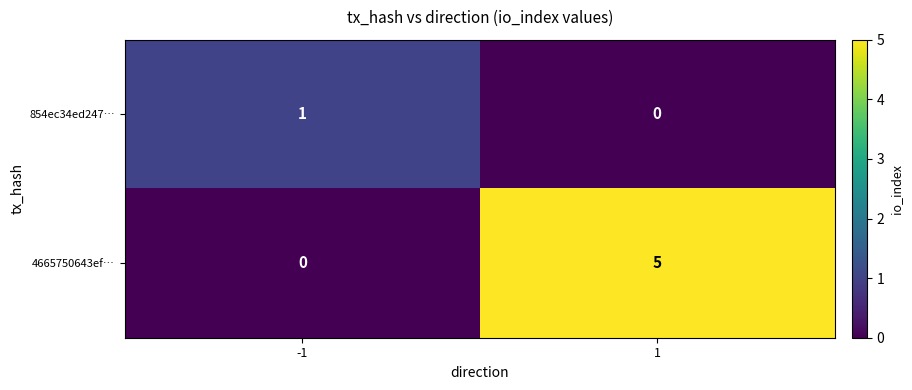

What is the difference between the 4665750643ef… values at 1 and -1?

5